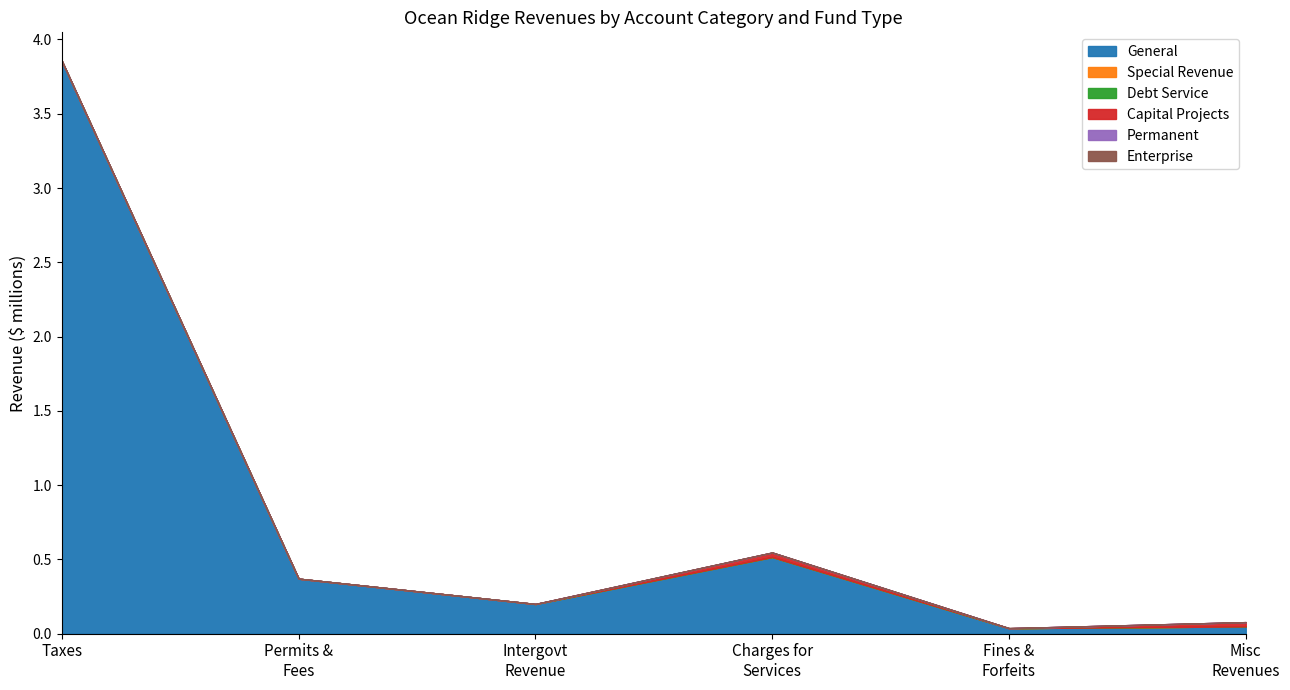

True or false: Intergovernmental Revenue has more than 2 interior local peaks.

False